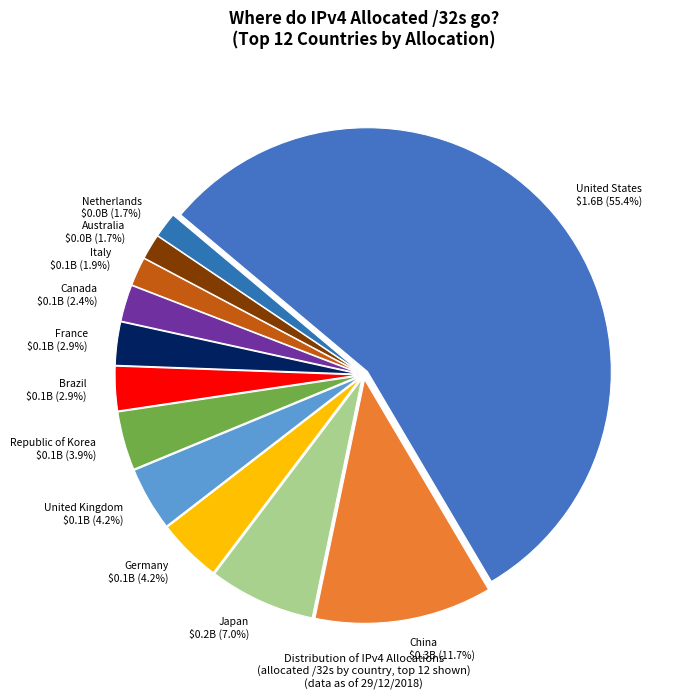

Which category has the biggest portion of the pie?

United States